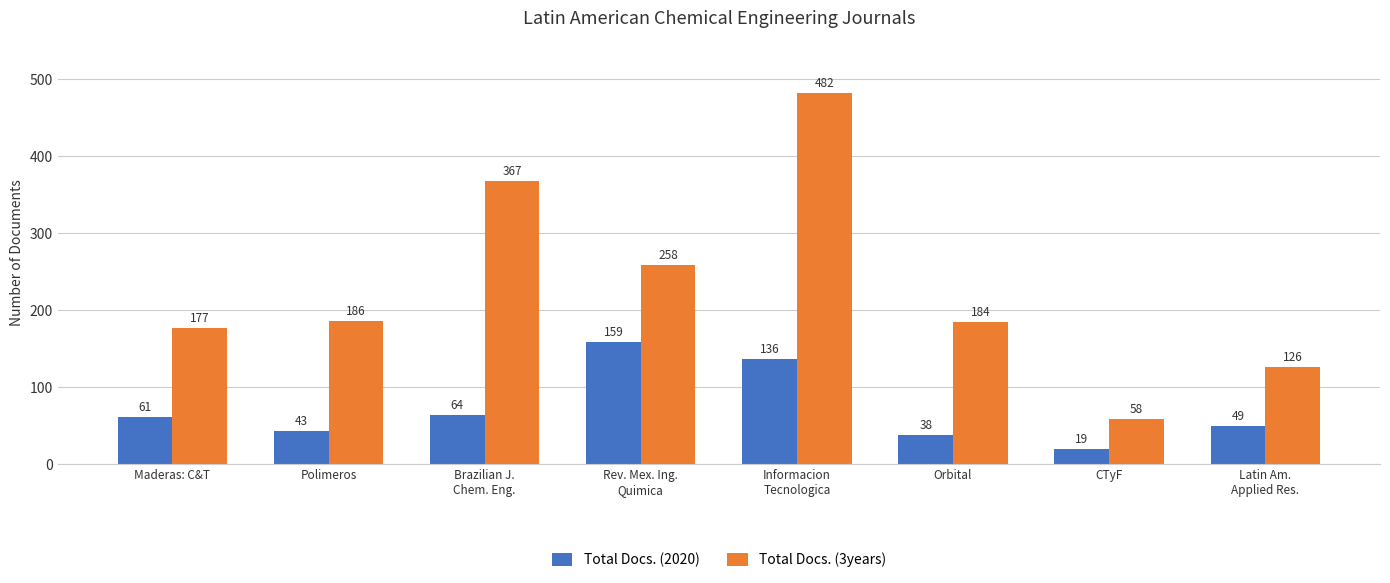

Are the bars horizontal?

No